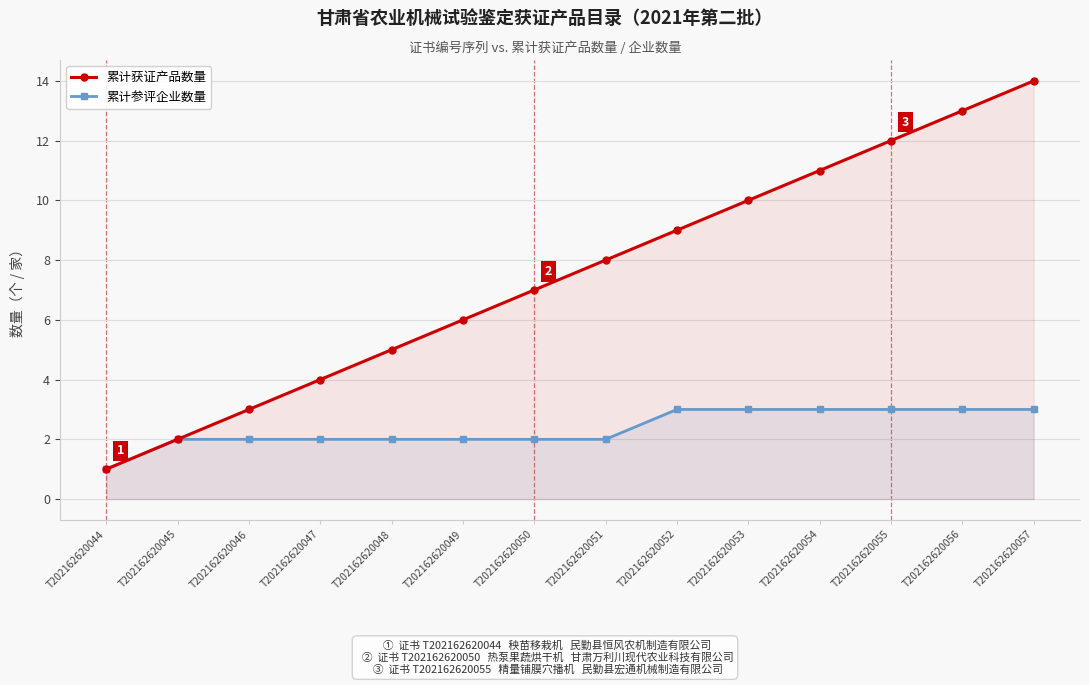

How many values in the 累计参评企业数量 series exceed 2?

6